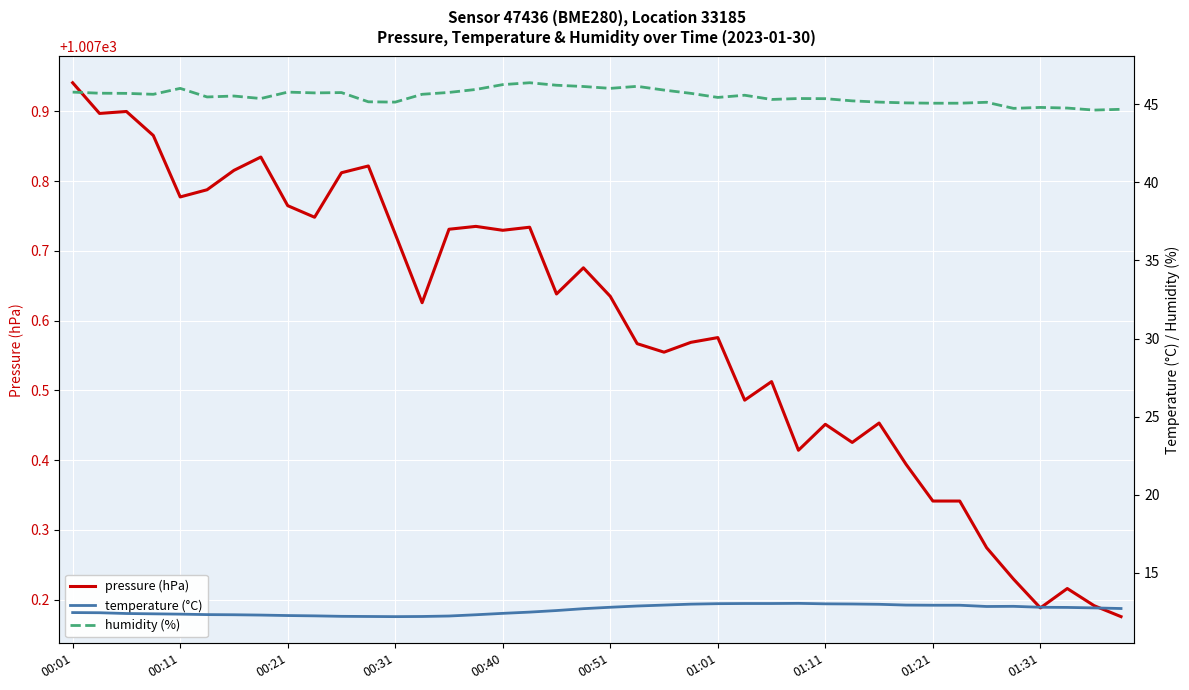

What is the minimum value shown in the chart?

12.2